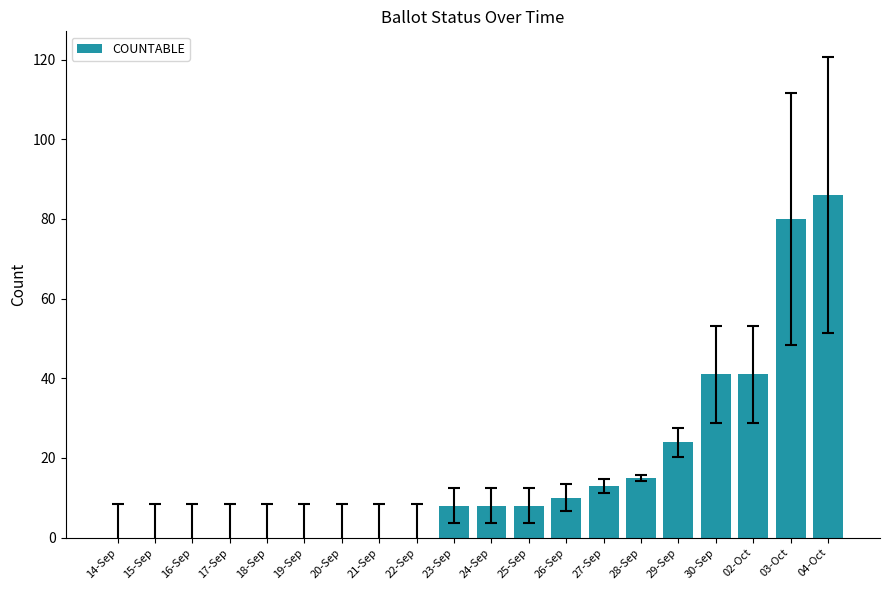

Reading left to right, what are all the values shown in this chart?

0	0	0	0	0	0	0	0	0	8	8	8	10	13	15	24	41	41	80	86